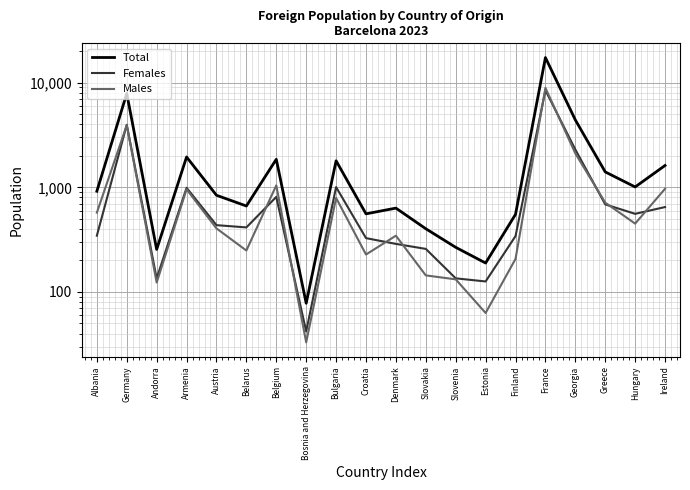

At Bosnia and Herzegovina, list the series in order from smallest to largest.

Males, Females, Total